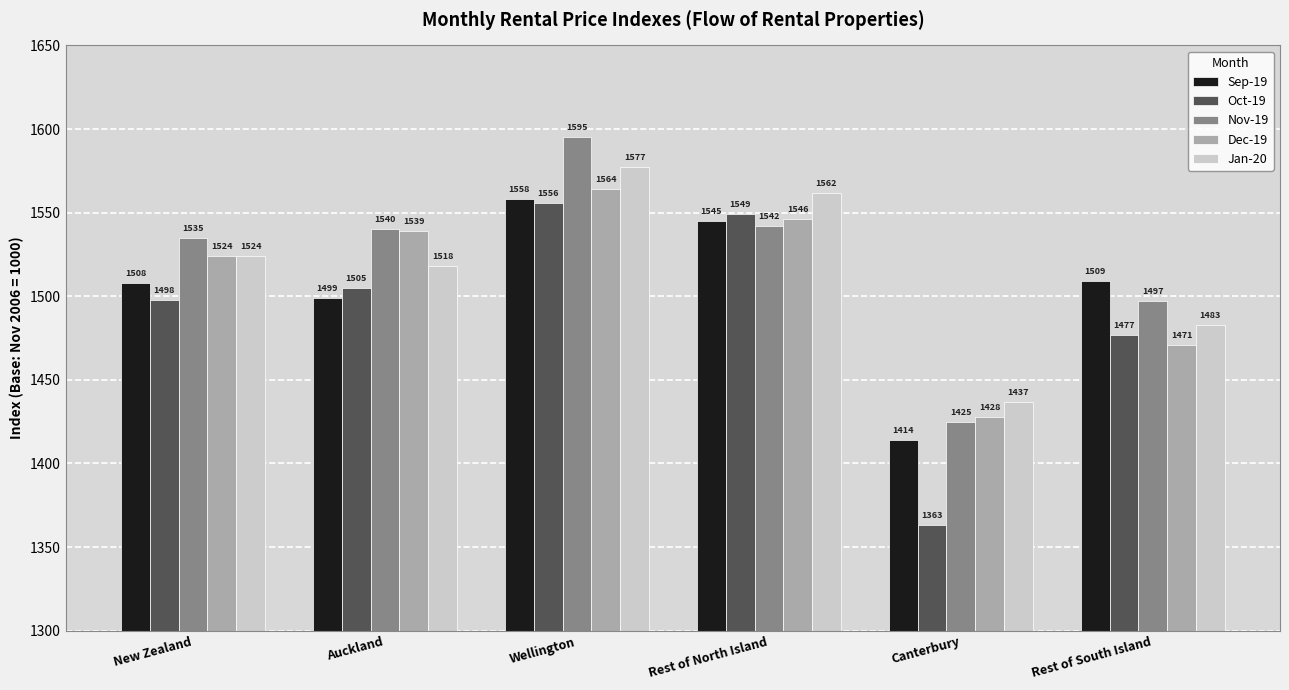

What are all the series names shown in the legend?

Sep-19, Oct-19, Nov-19, Dec-19, Jan-20